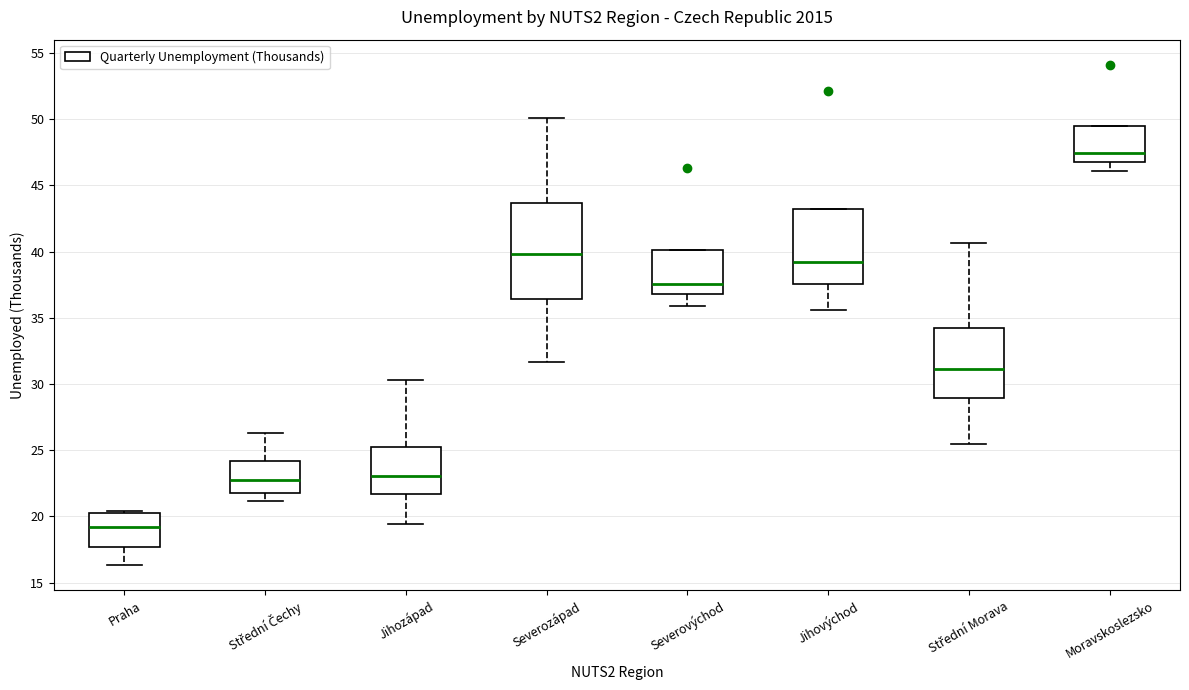

Where does the lower whisker of the box for Severozápad end on the y-axis? The values are not printed on the chart, so give them approximately, as read against the axis.

31.5